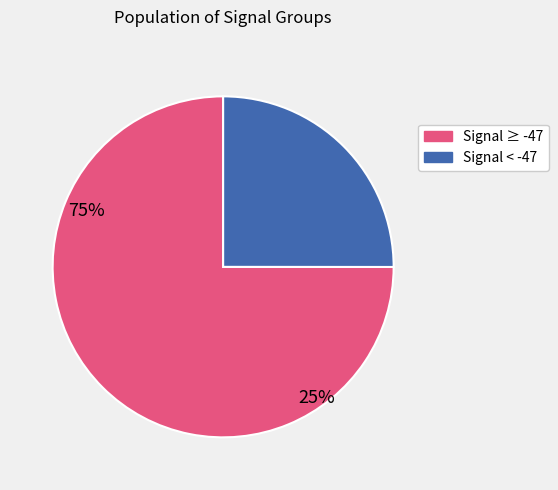

Is there any slice that represents more than half of the pie?

Yes